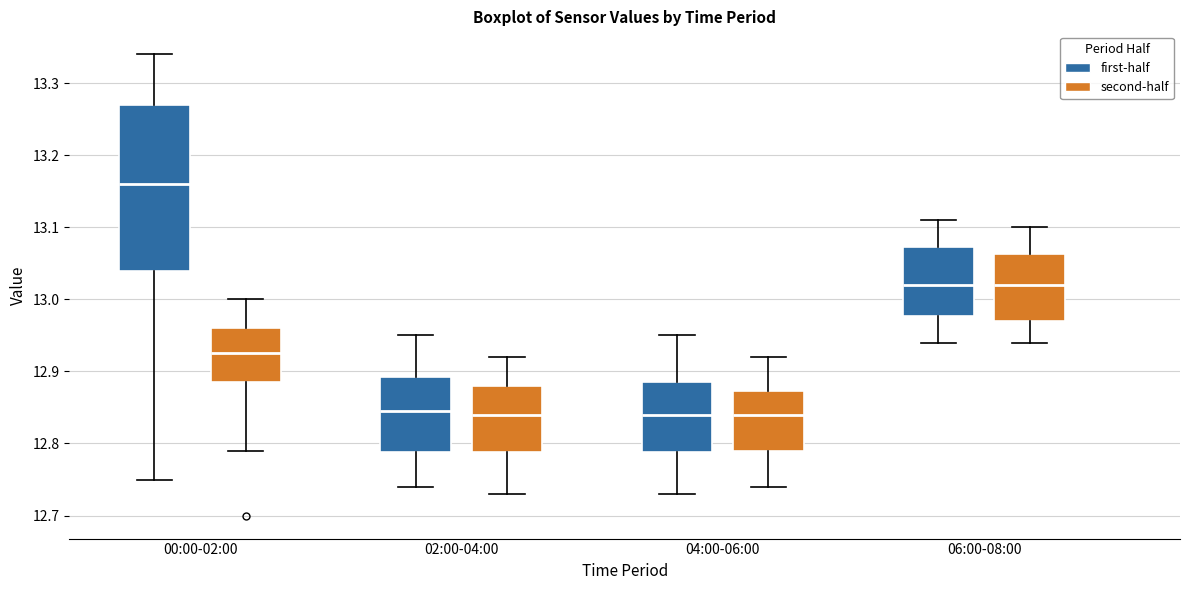

Which box is the tallest, from its lower edge to its upper edge?

00:00-02:00 (first-half)